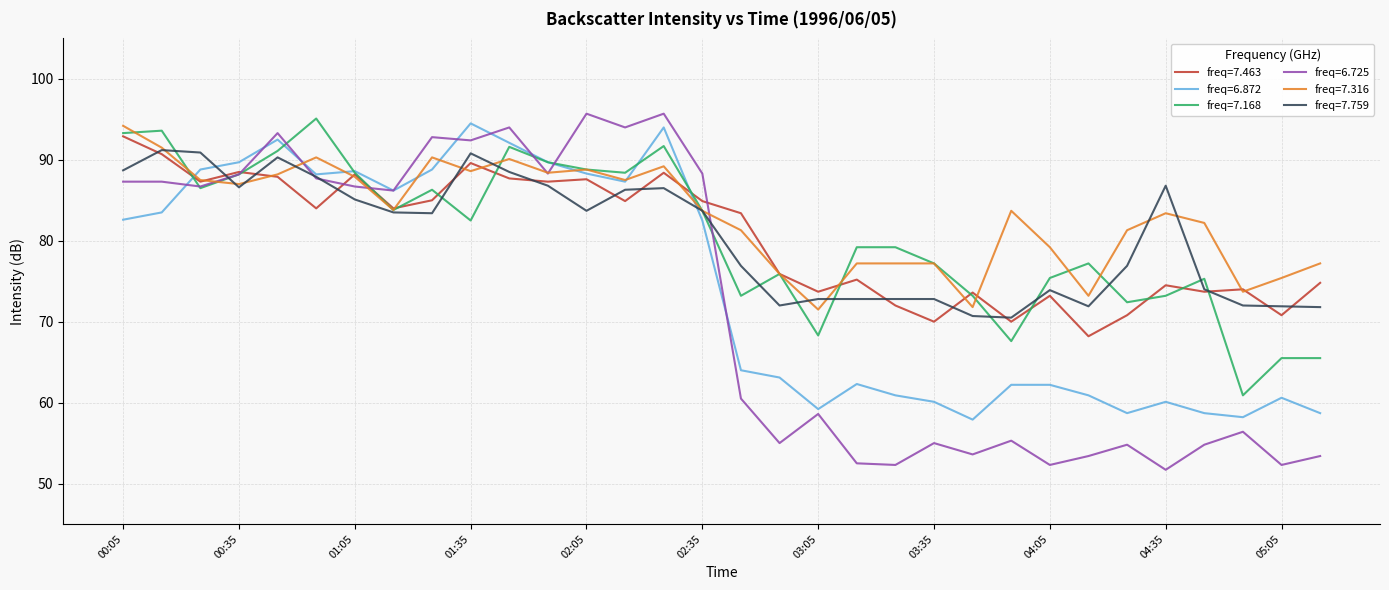

What is the maximum value shown in the chart?

95.7